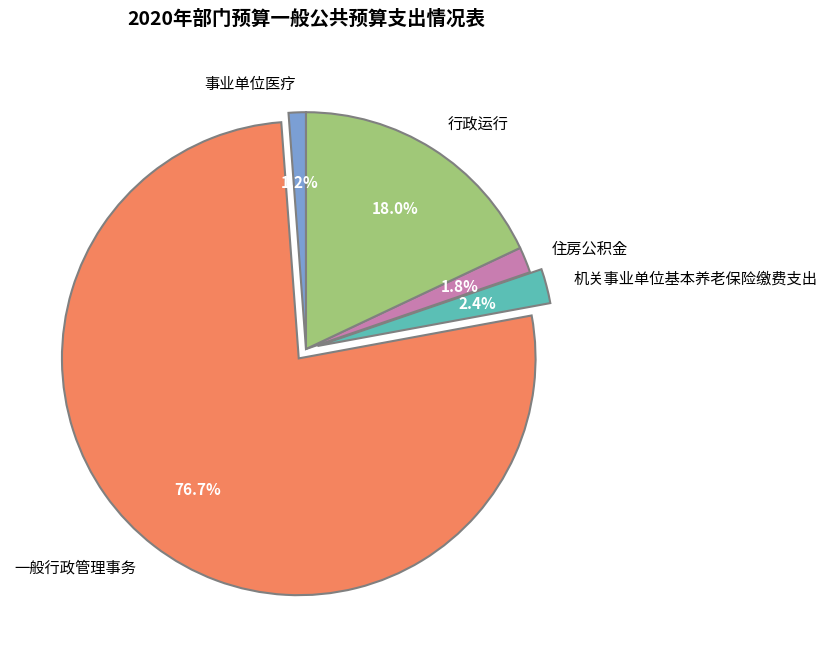

Is the sum of 一般行政管理事务 and 行政运行 greater than half?

Yes